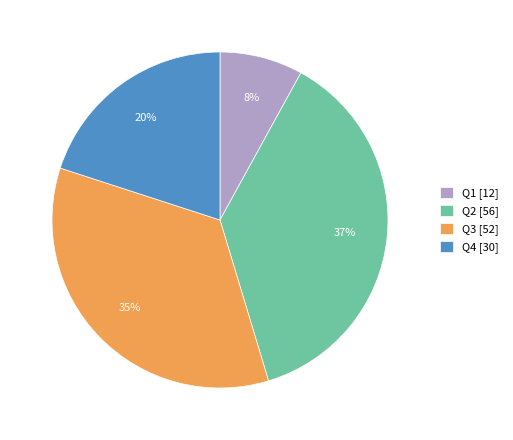

Rank the categories by value from highest to lowest.

Q2, Q3, Q4, Q1